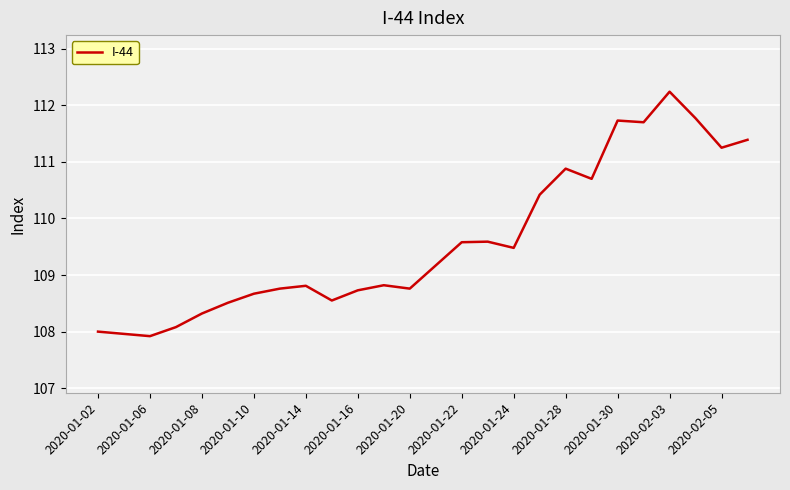

What is the difference between the maximum and minimum values?

4.3